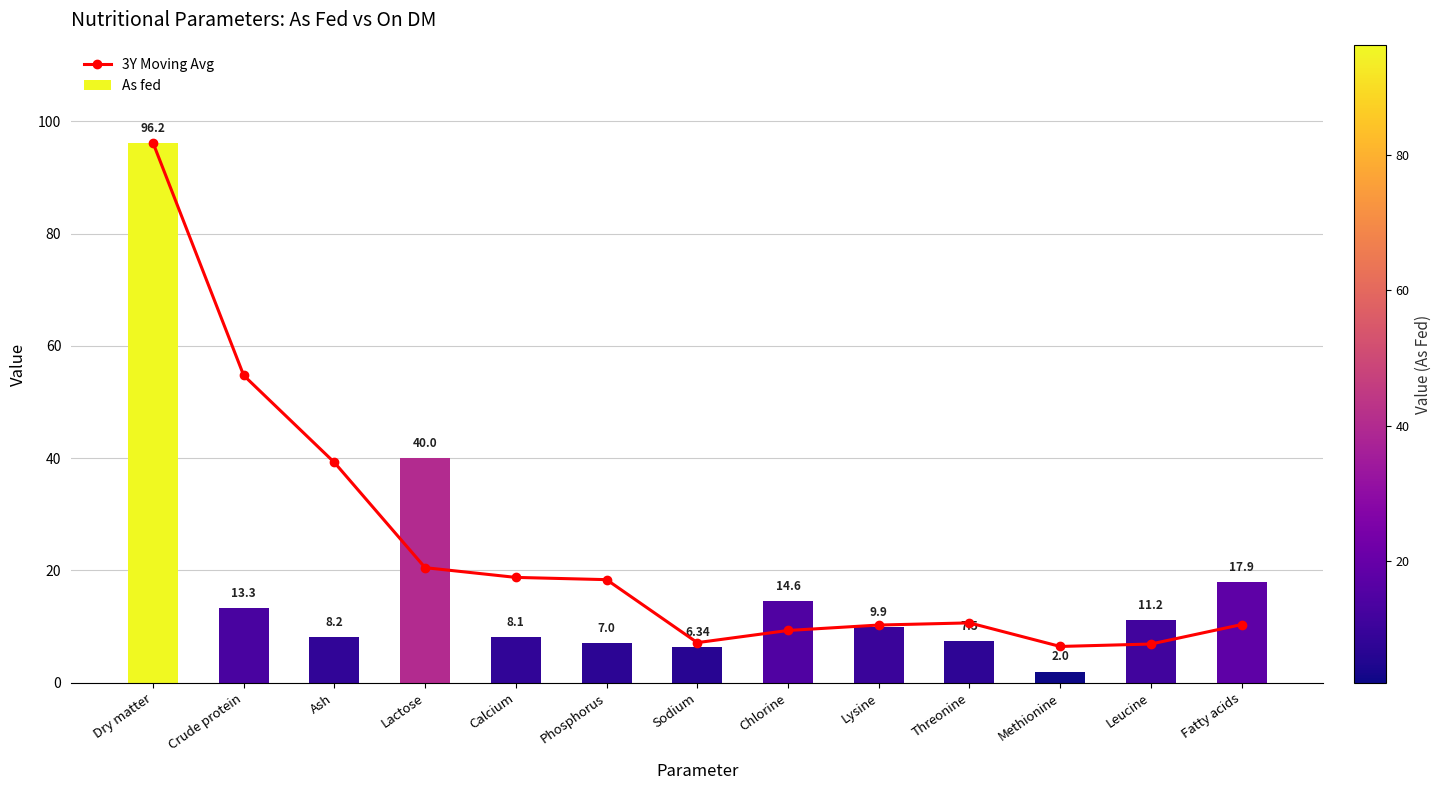

Reading left to right, list all the values displayed in this chart.

3Y Moving Avg: 96.2	54.8	39.2	20.5	18.8	18.4	7.1	9.3	10.3	10.7	6.5	6.9	10.4
As fed: 96.2	13.3	8.2	40.0	8.1	7.0	6.3	14.6	9.9	7.5	2.0	11.2	17.9